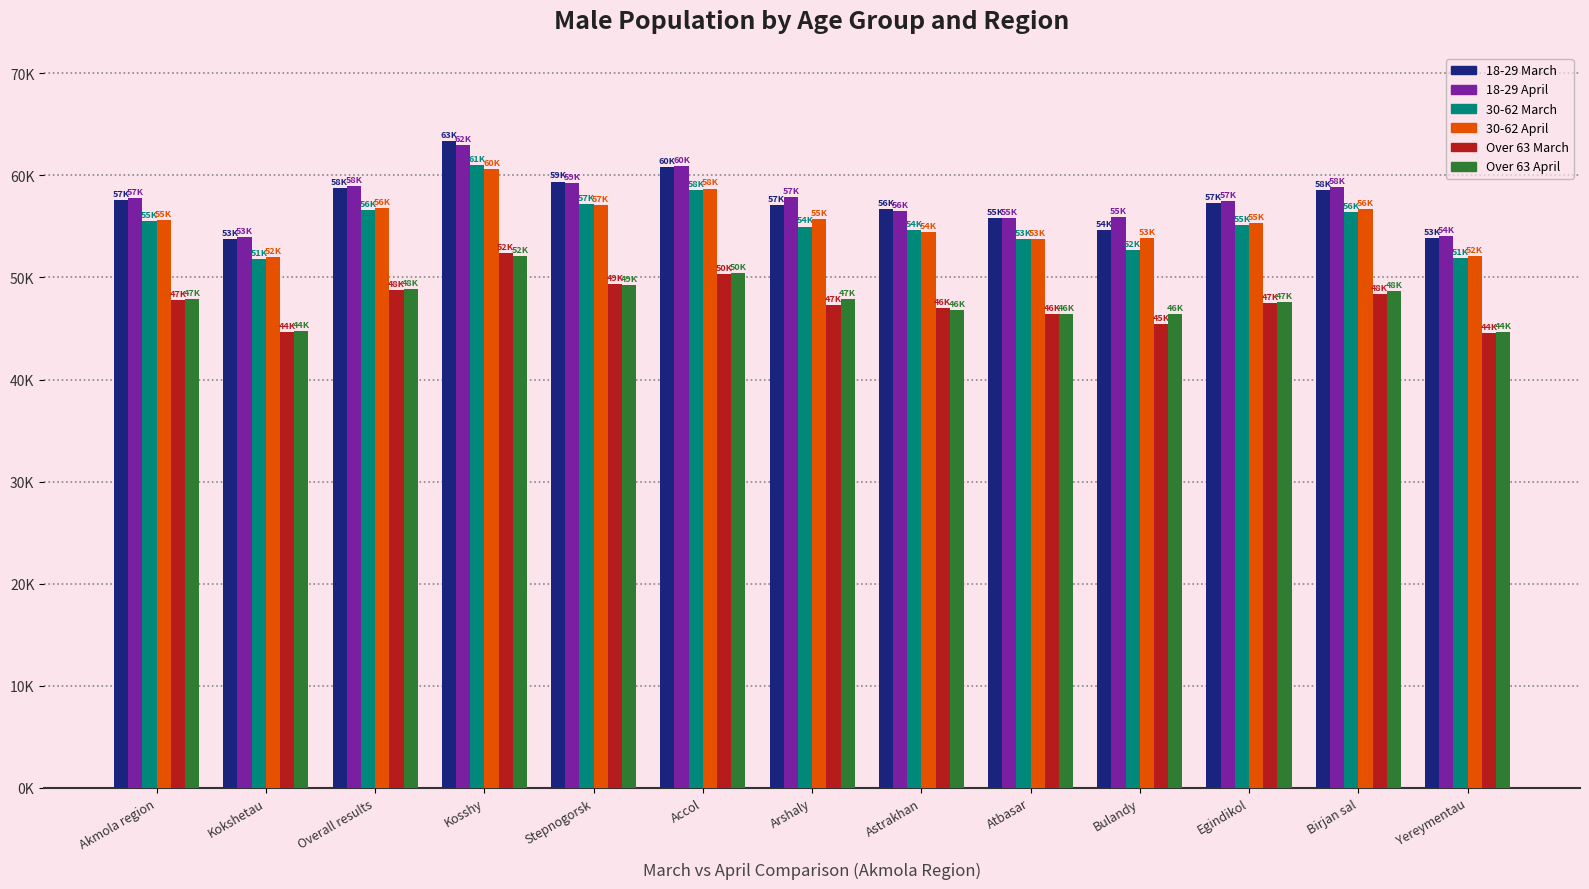

What are all the series names shown in the legend?

18-29 March, 18-29 April, 30-62 March, 30-62 April, Over 63 March, Over 63 April